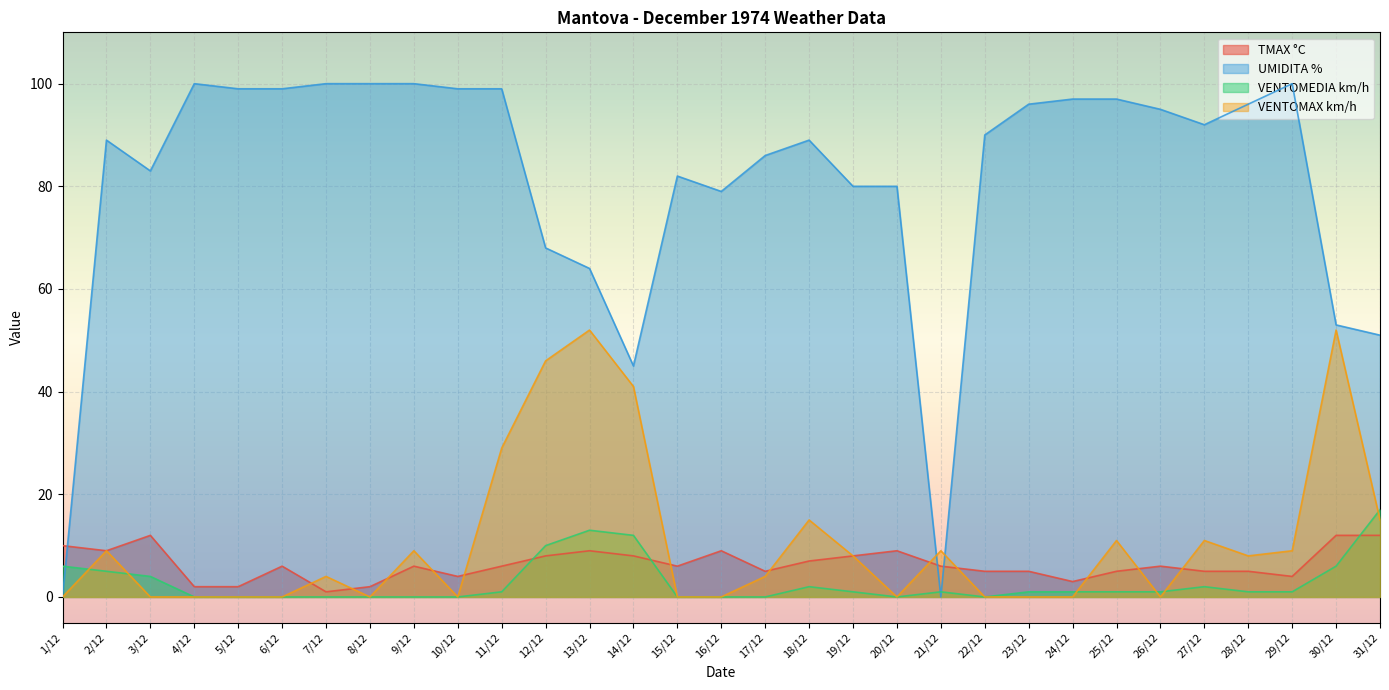

Which series has the widest spread of values?

UMIDITA %